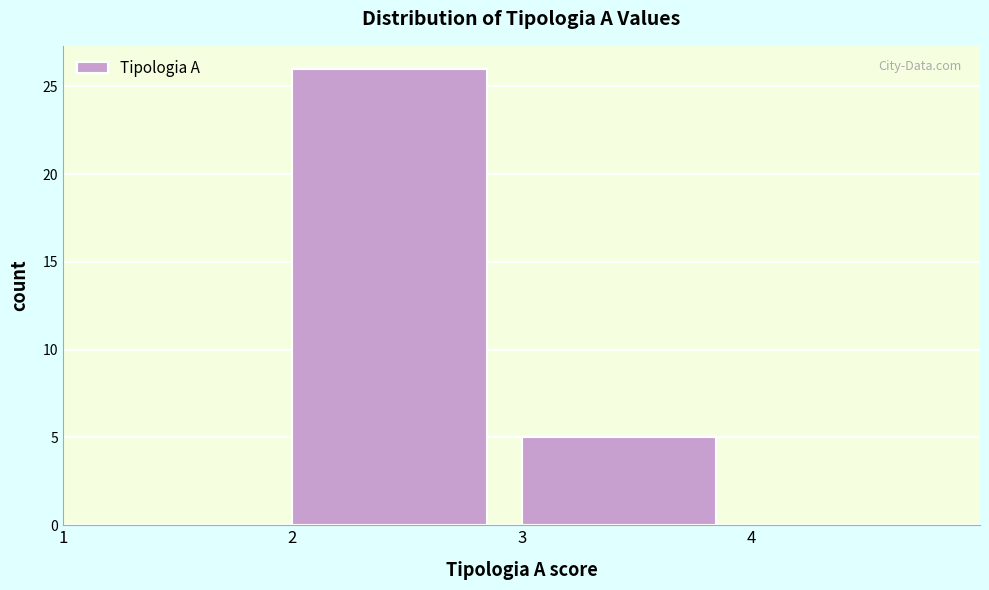

What is the height of the bar covering 2 to 3 on the x-axis? The values are not printed on the chart, so give them approximately, as read against the axis.

26